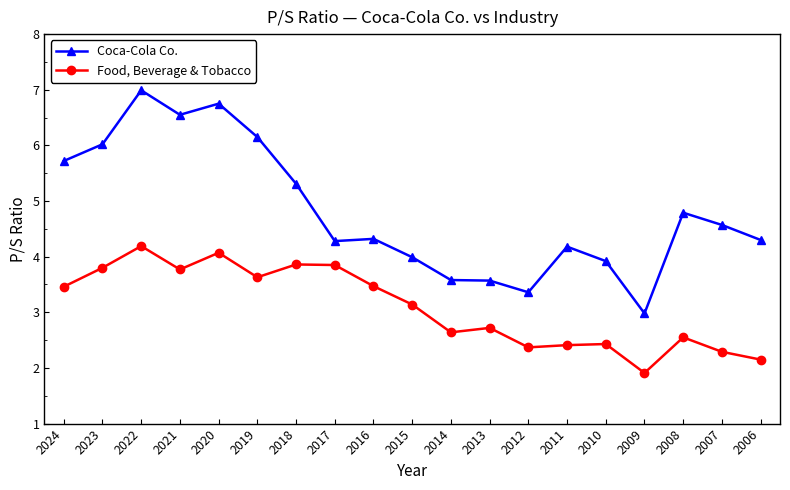

At which category does Food, Beverage & Tobacco reach its first local peak?

2022